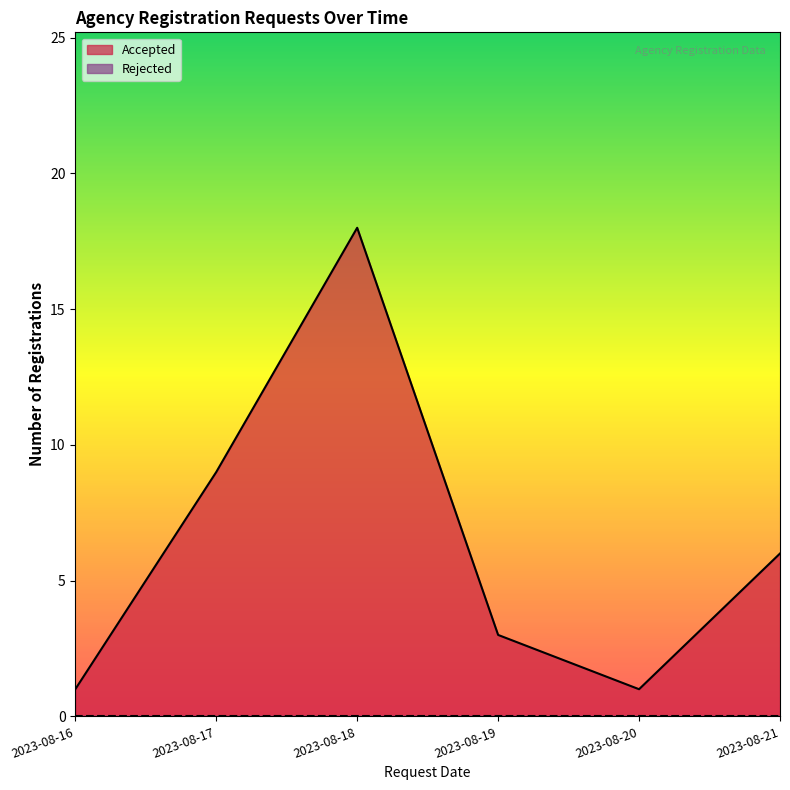

What is the difference between the Accepted values at 2023-08-17 and 2023-08-18?

9